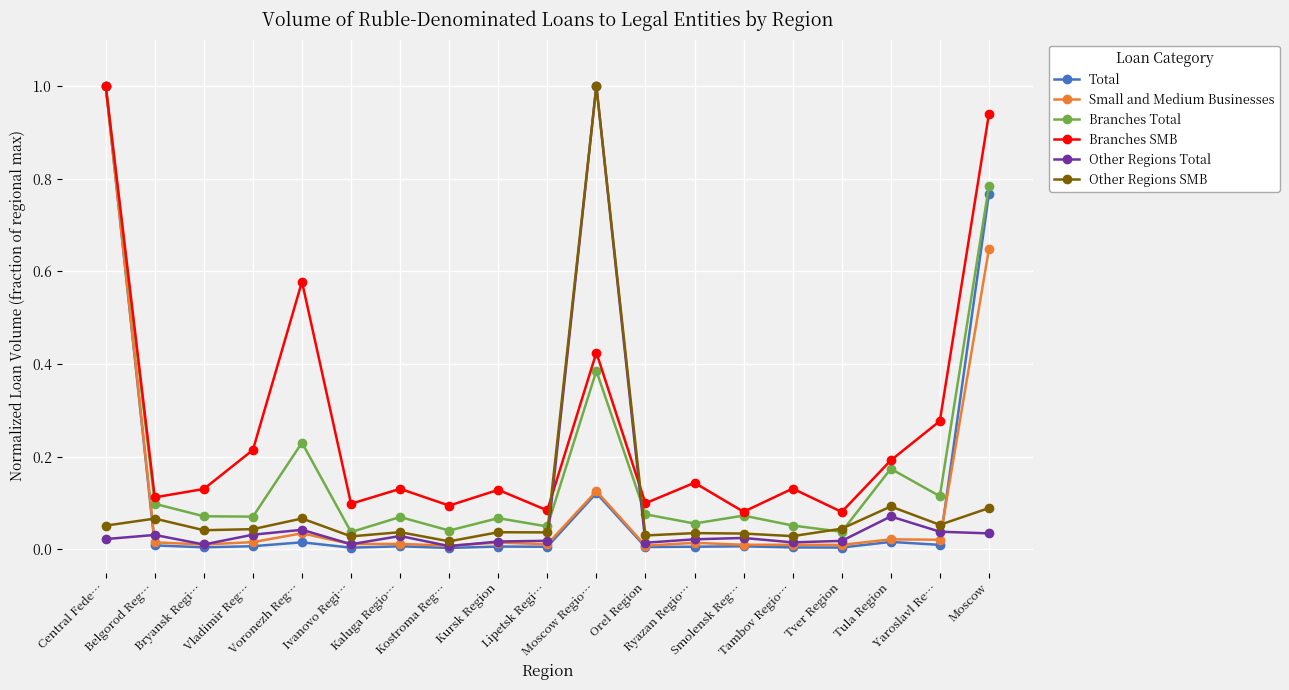

Which series has the largest total across all categories?

Branches SMB